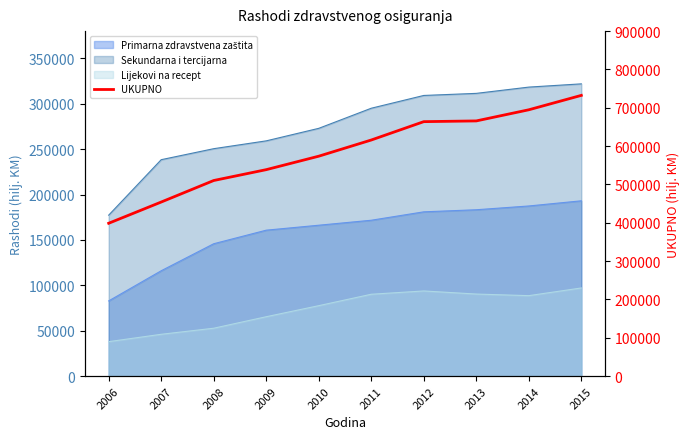

List the labels in order of value, smallest first.

2006, 2007, 2008, 2009, 2010, 2011, 2012, 2013, 2014, 2015